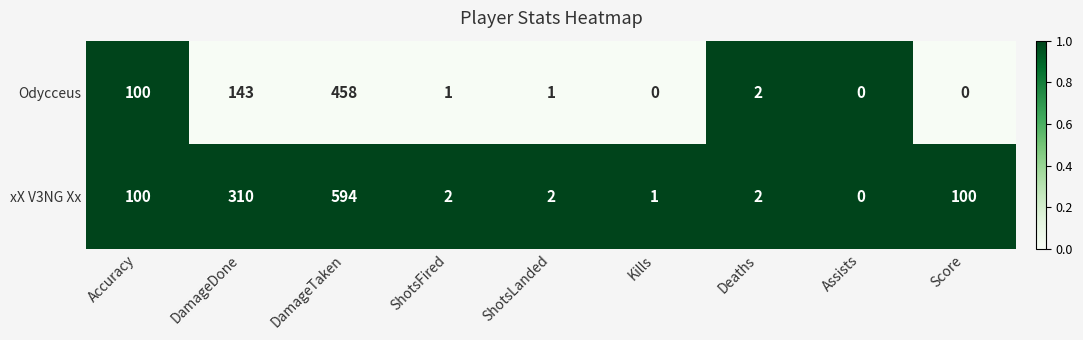

Rank the series by their maximum value, from lowest to highest.

Odycceus, xX V3NG Xx